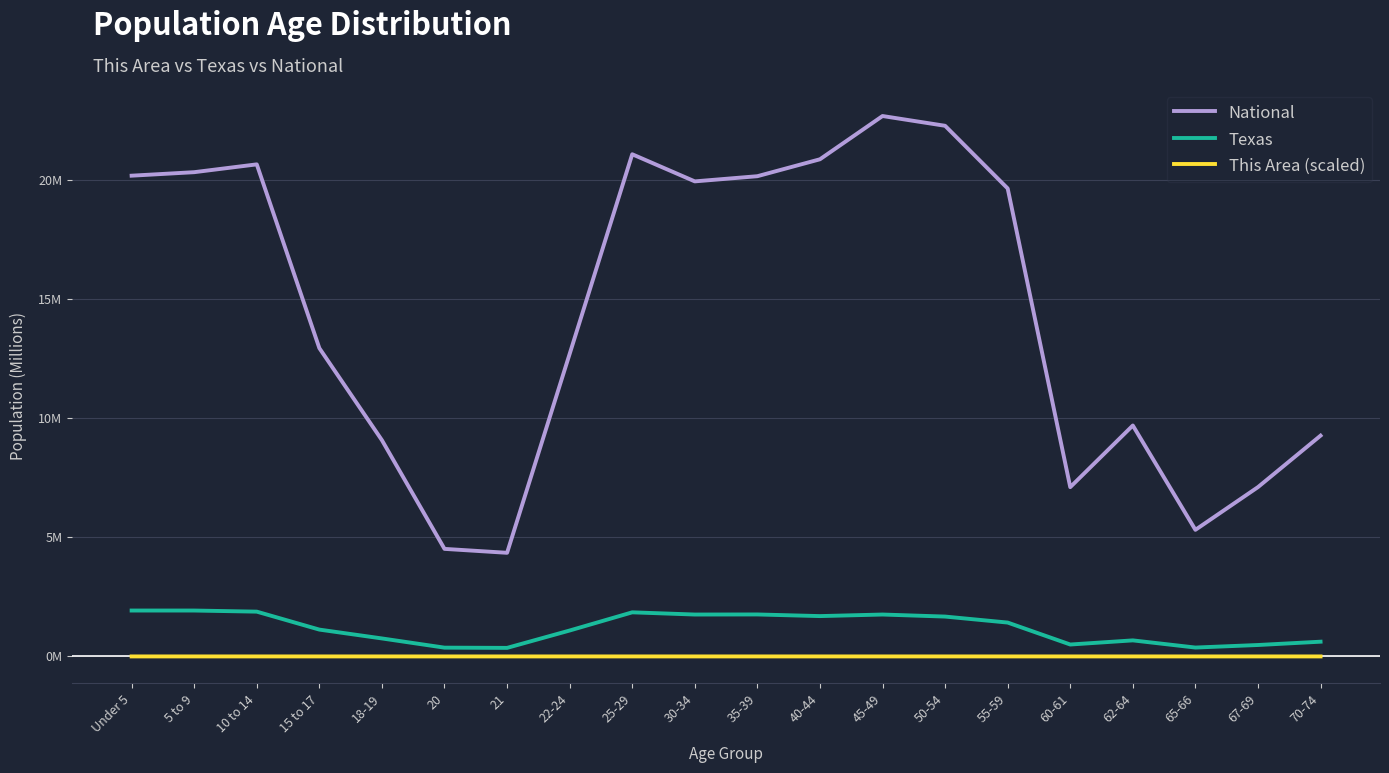

Is this an area chart (filled region under the line)?

No